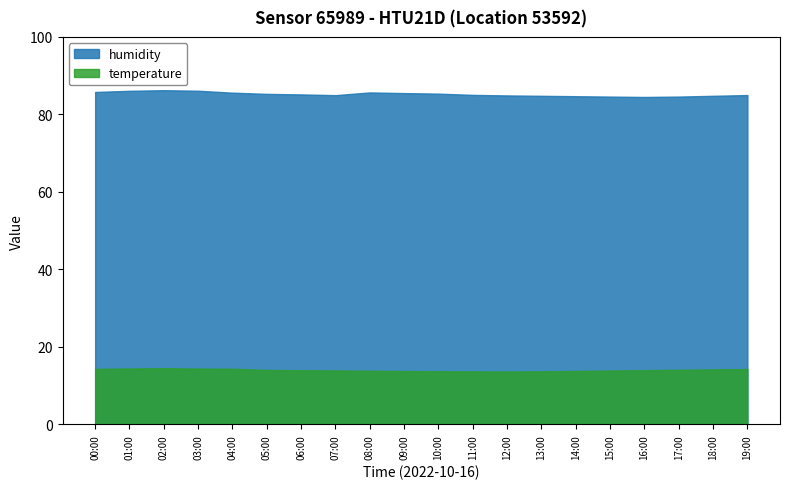

What is the minimum value shown in the chart?

13.7